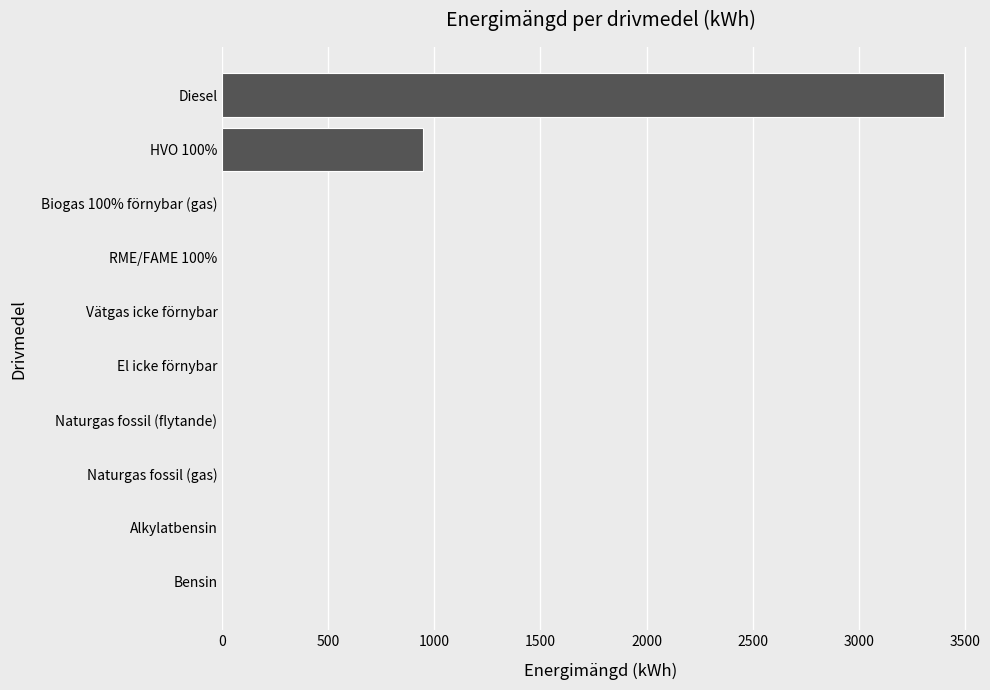

The value at Vätgas icke förnybar is 1925. True or false?

False